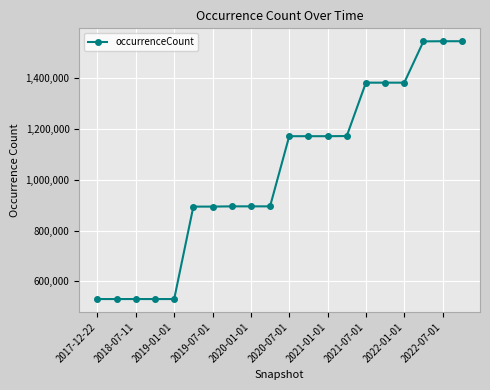

What is the value of the 9th point from the left?

895594